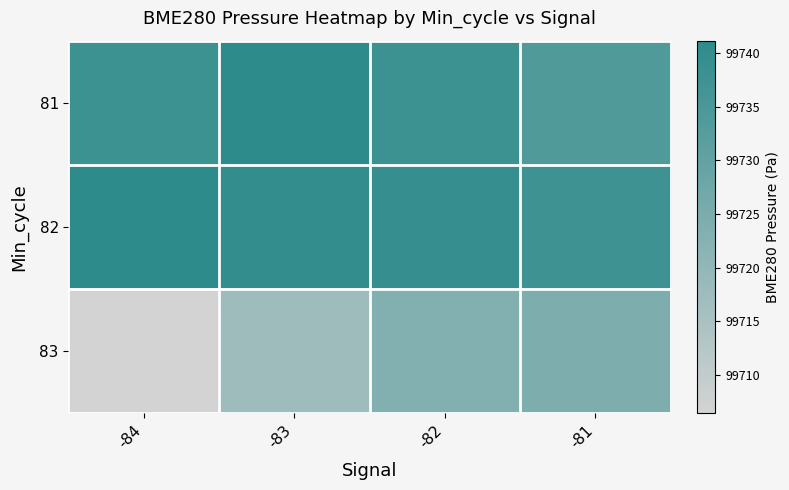

Between -82 and -81, which is larger?

-82